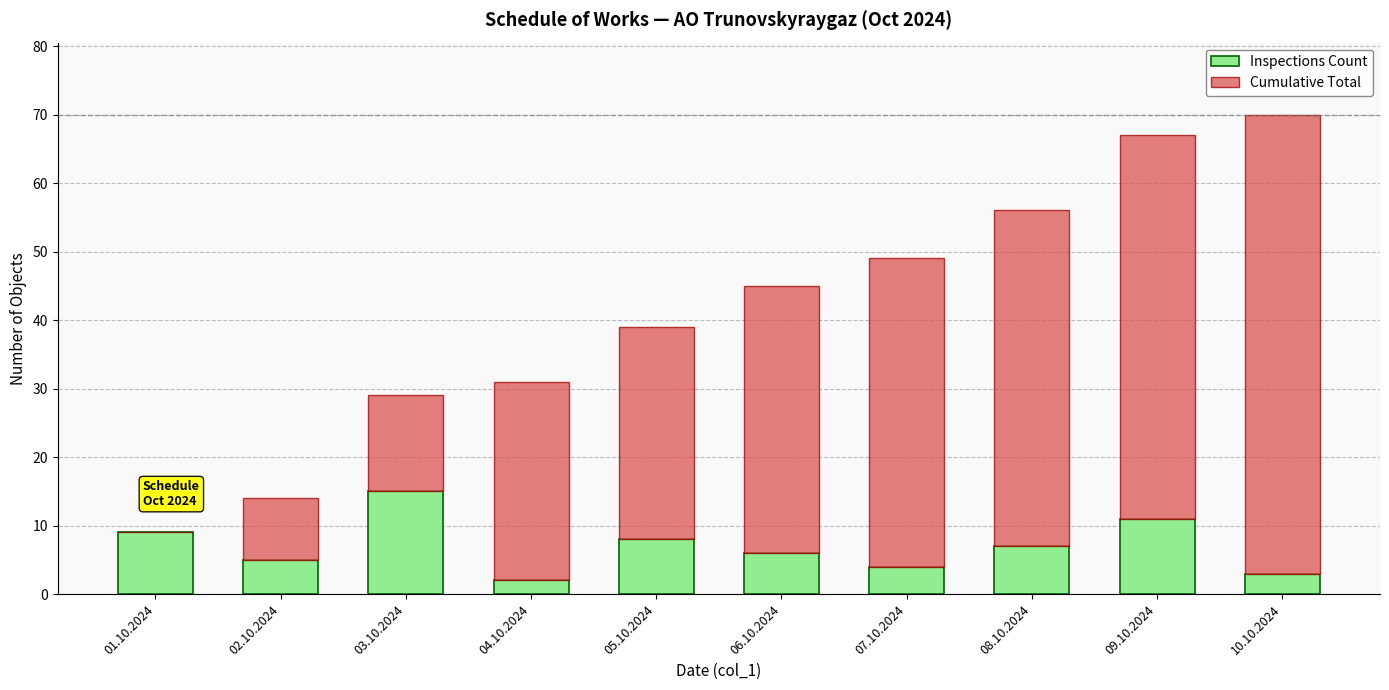

Is it true that Inspections Count equals 16 at 09.10.2024?

False